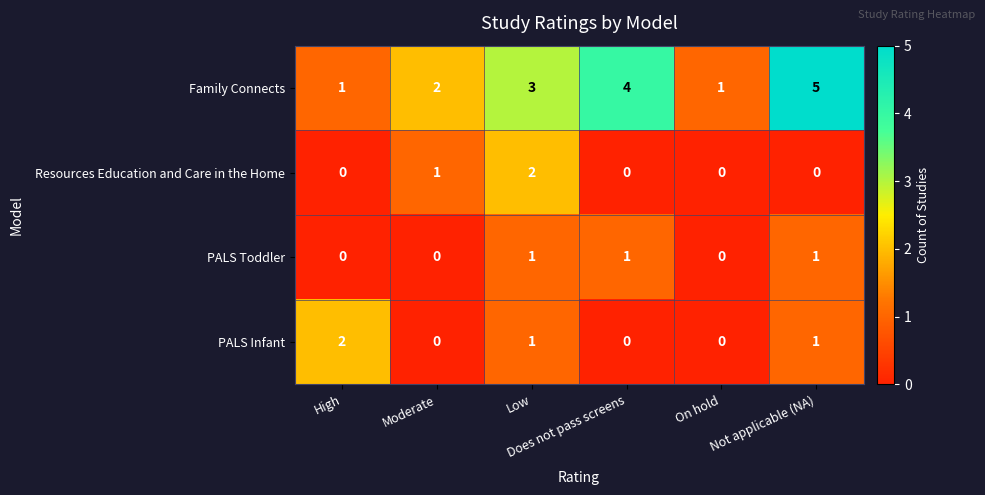

Which series has the largest total across all categories?

Family Connects